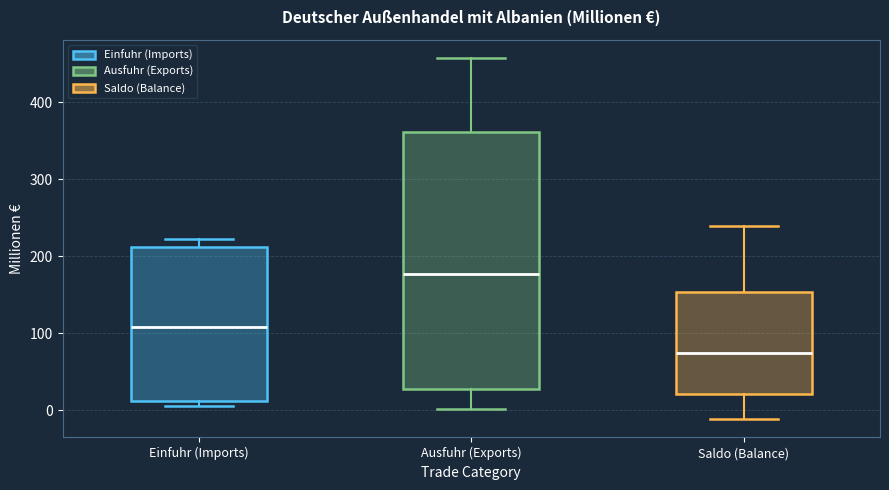

Comparing the boxes themselves (not the whiskers), which one is the tallest?

Ausfuhr (Exports)